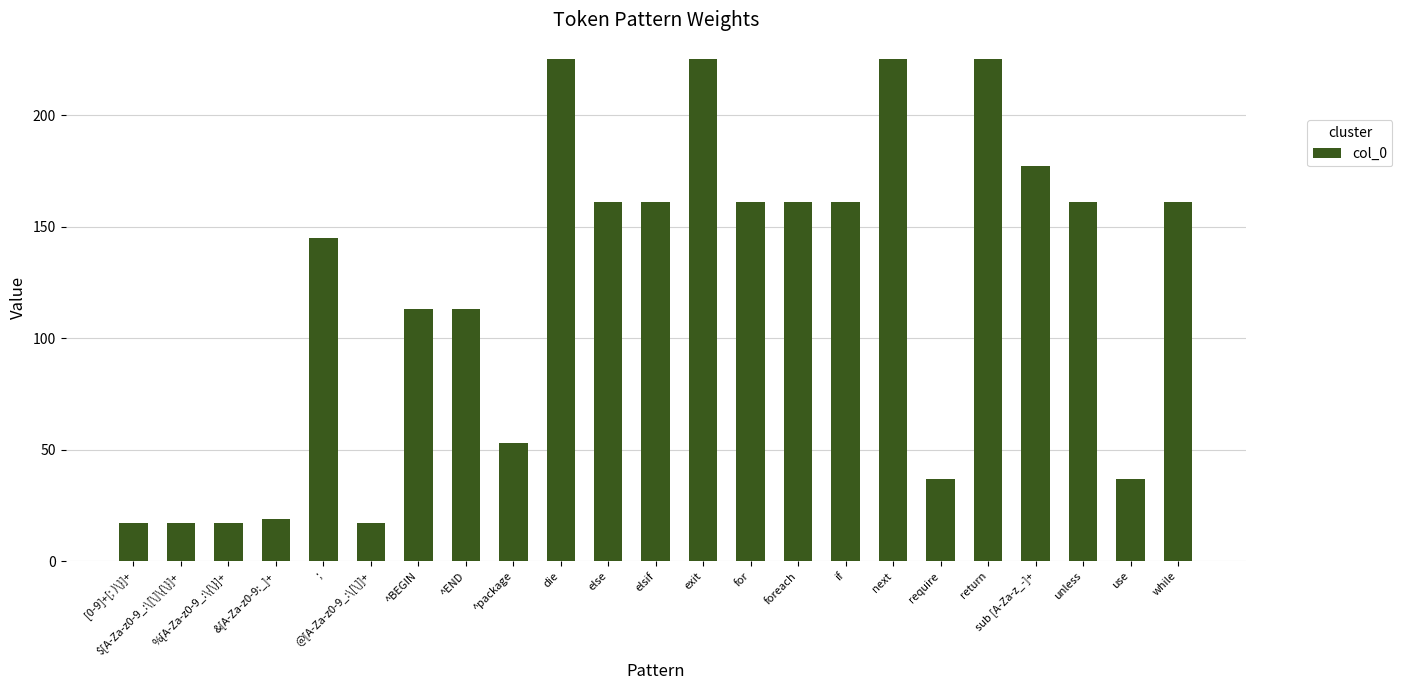

What is the greatest value displayed?

225